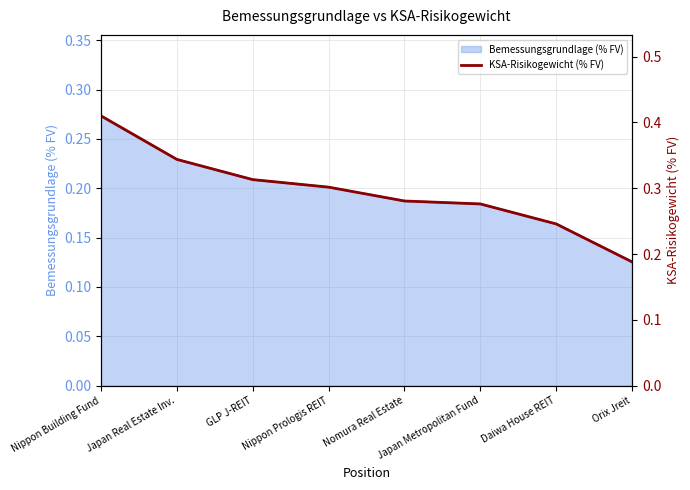

The value at Daiwa House REIT is 0.4. True or false?

False